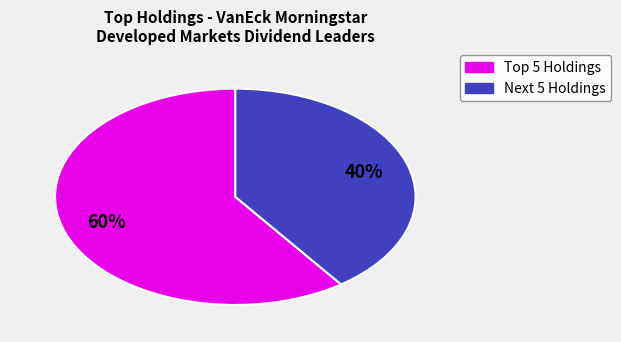

Is there a majority slice in this chart?

Yes